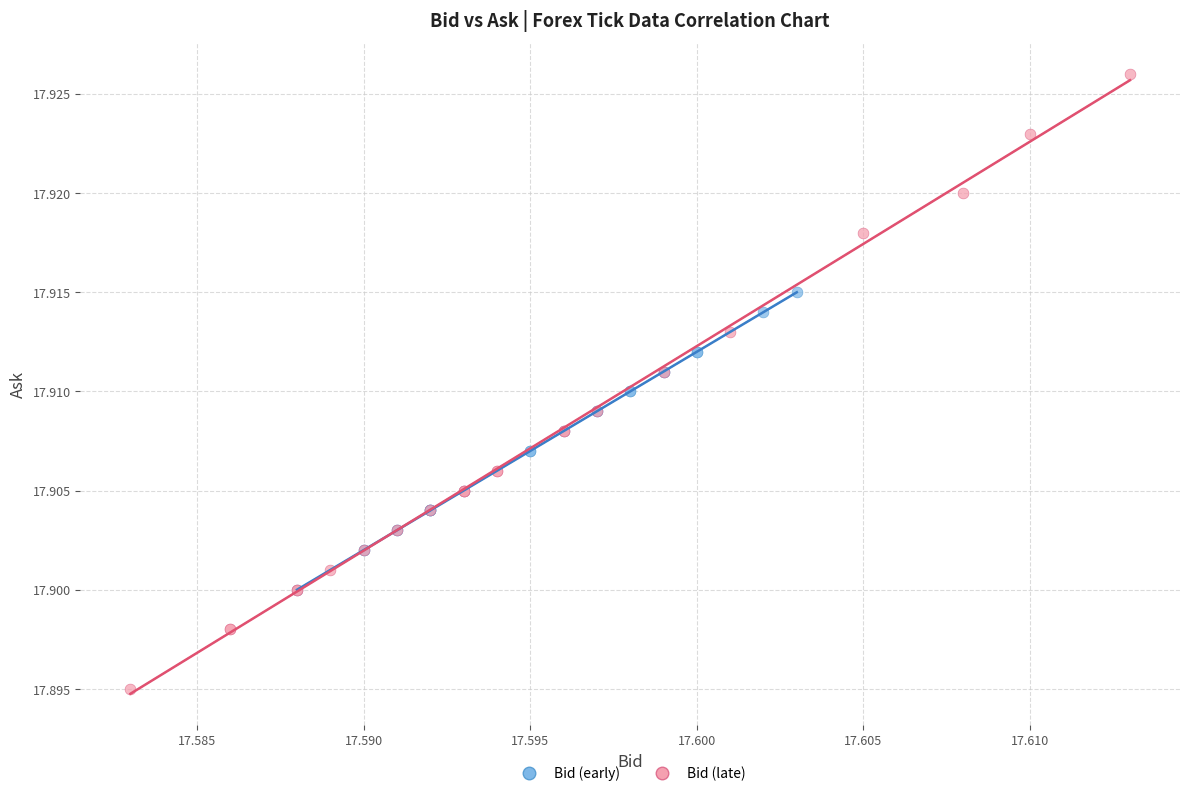

What are all the series names shown in the legend?

Bid (early), Bid (late)